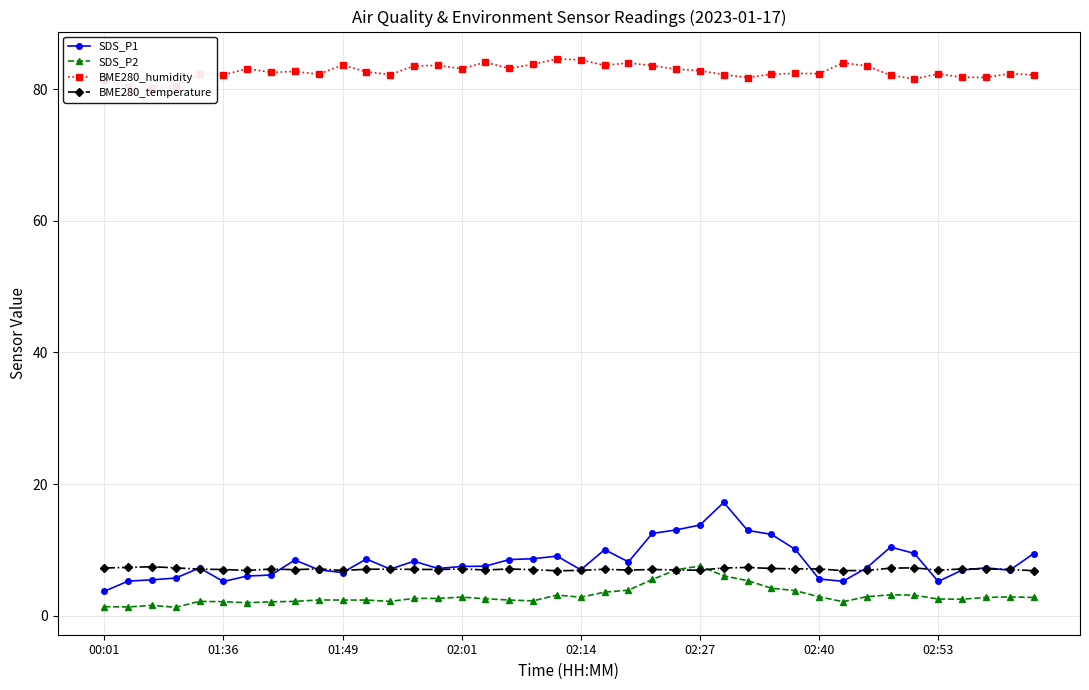

What position from the right is 33?

7